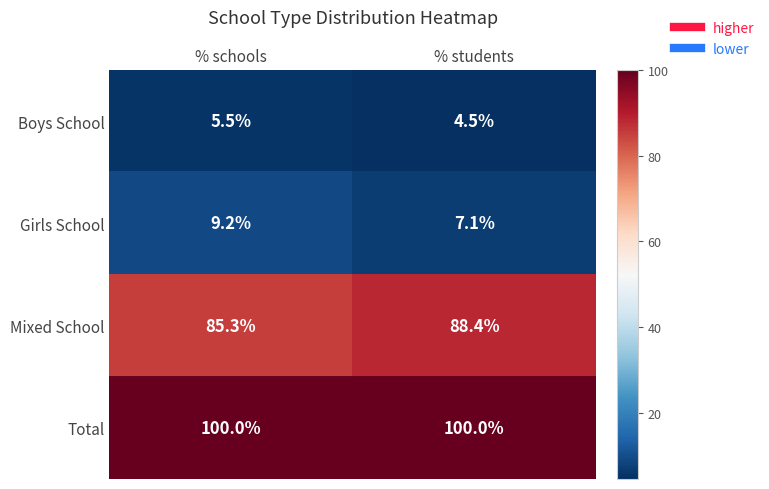

Reading left to right, what are all the values shown in this chart?

Boys School: 5.5	4.5
Girls School: 9.2	7.1
Mixed School: 85.3	88.4
Total: 100.0	100.0